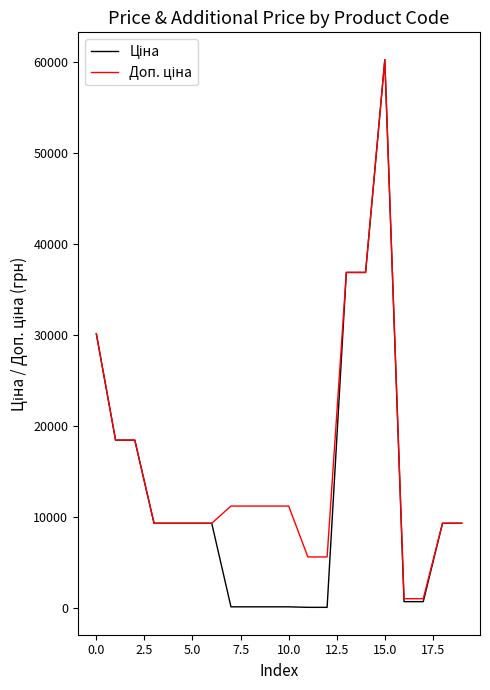

What is the maximum value shown in the chart?

60205.6